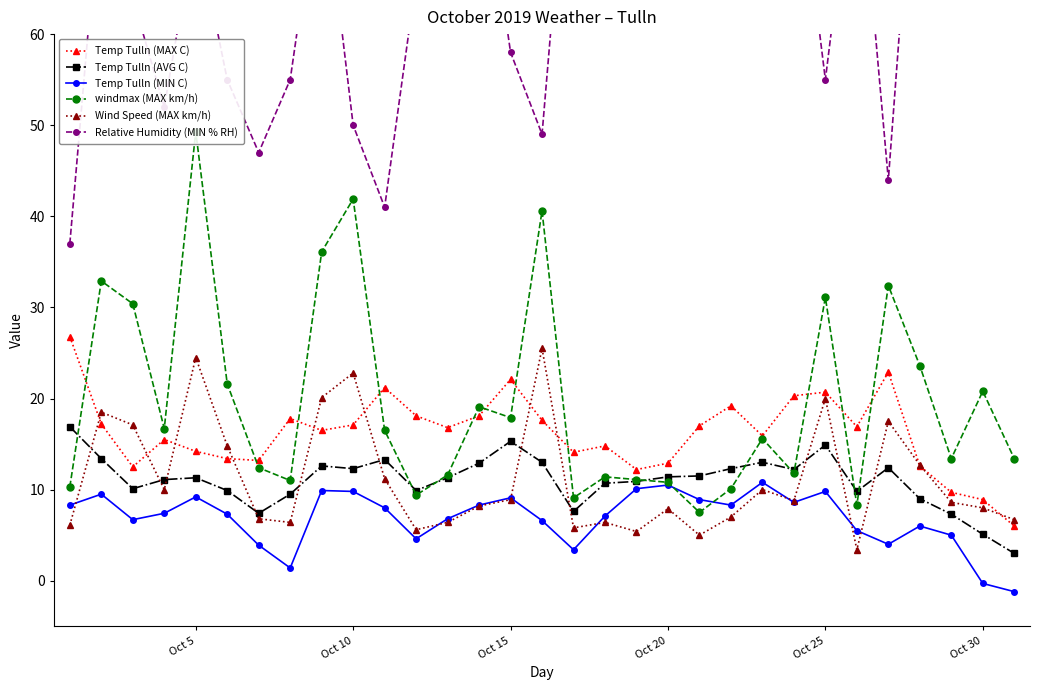

What is the difference between the second highest and minimum values in the Wind Speed (MAX km/h) series?

21.1